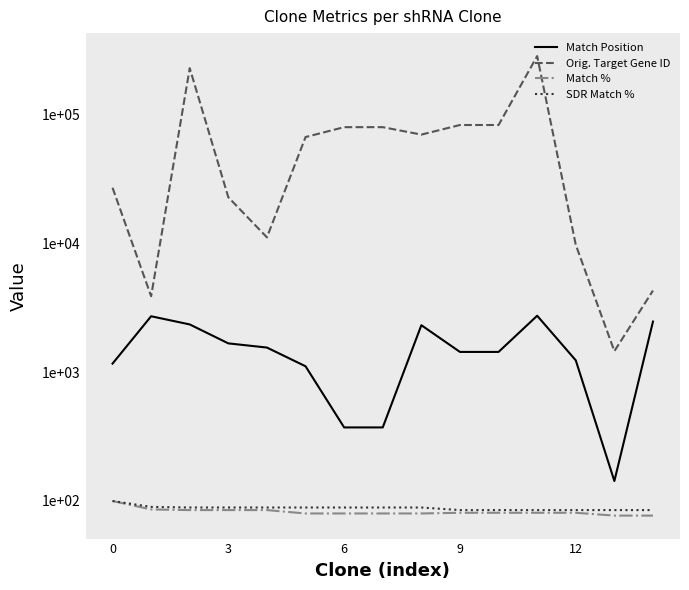

At which category is the sum across all series the highest?

11